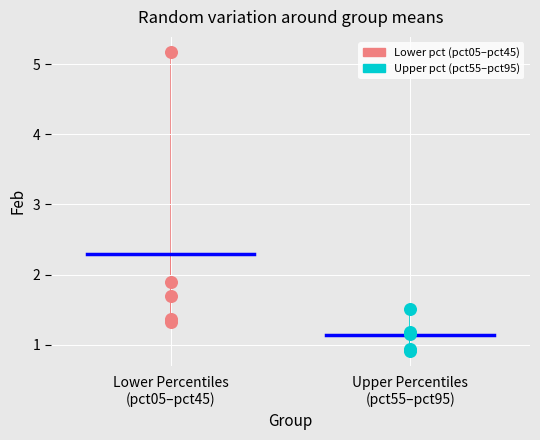

Which series has the largest Y range (max minus min)?

Lower pct (pct05–pct45)